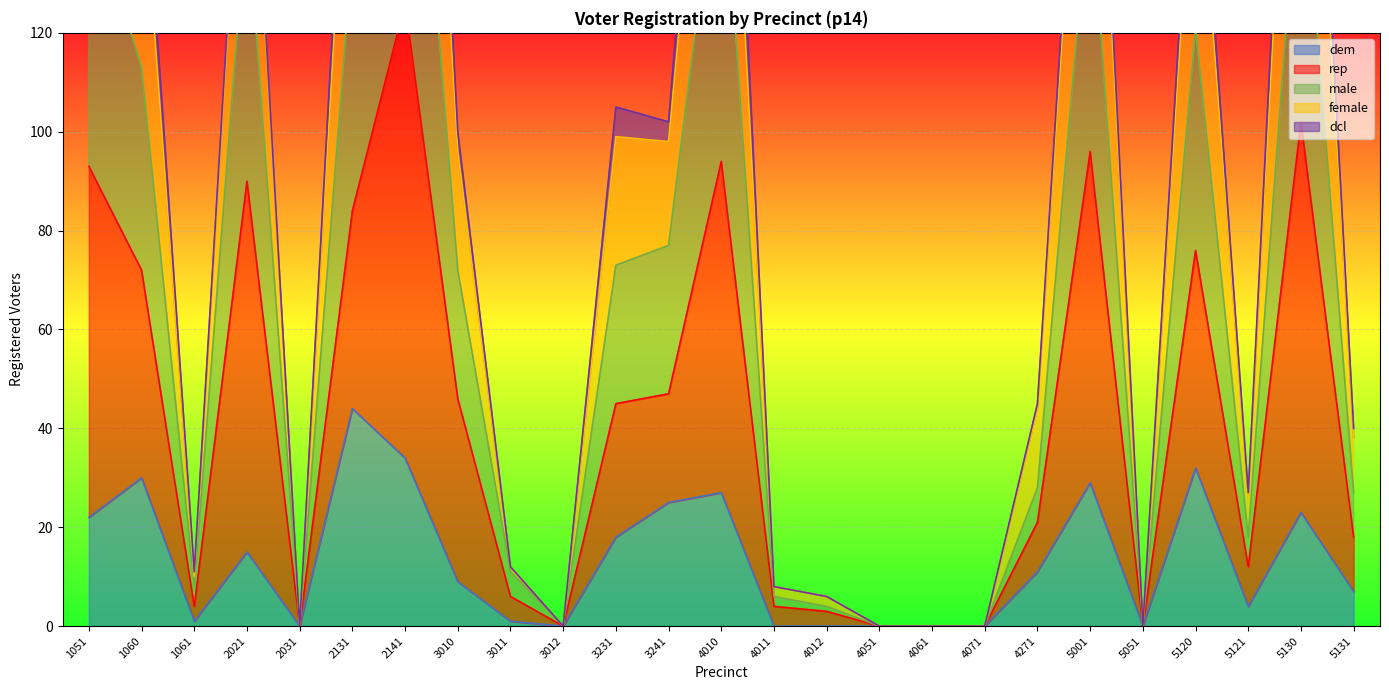

Where is the first local minimum for dem?

1061